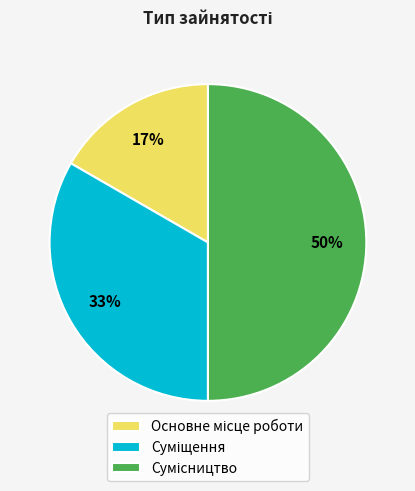

How many segments does this pie chart have?

3